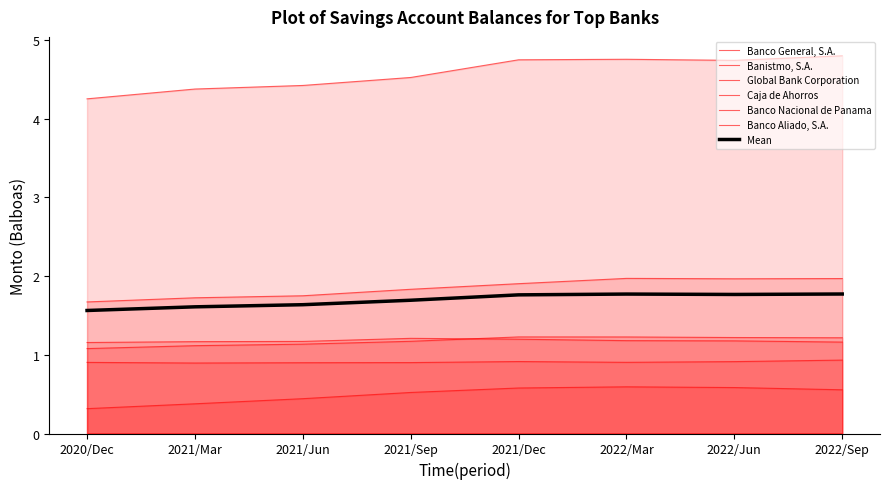

How many categories are shown in the chart?

8